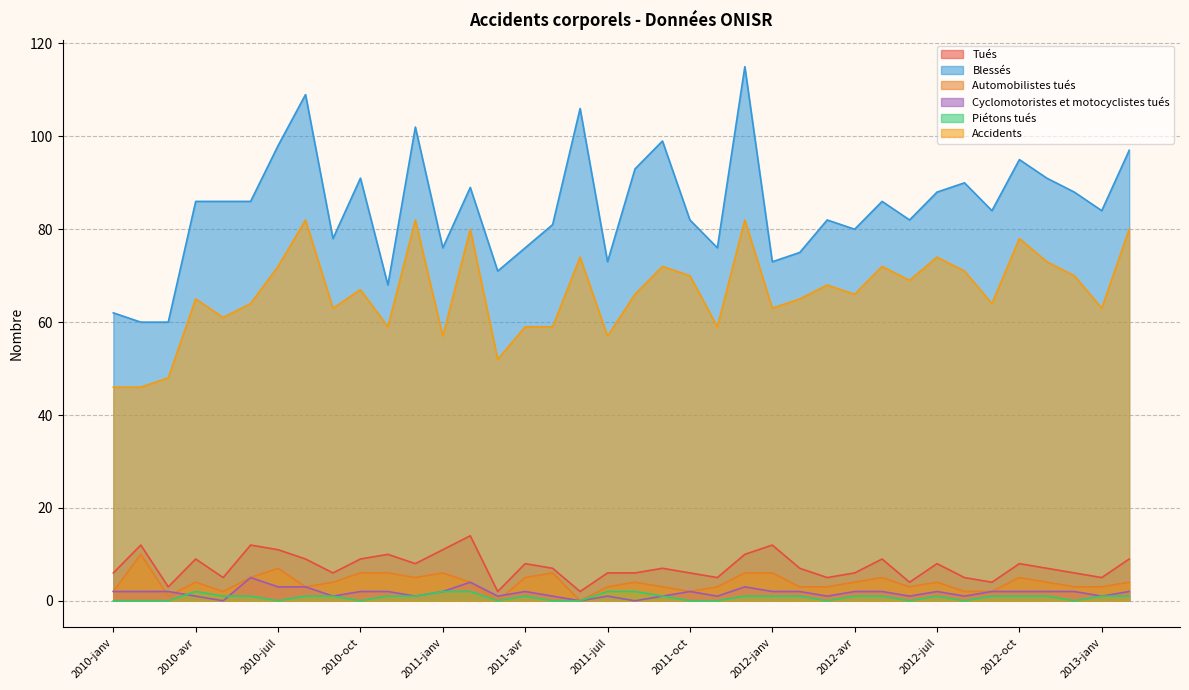

Does the chart display data point markers on the line(s)?

No